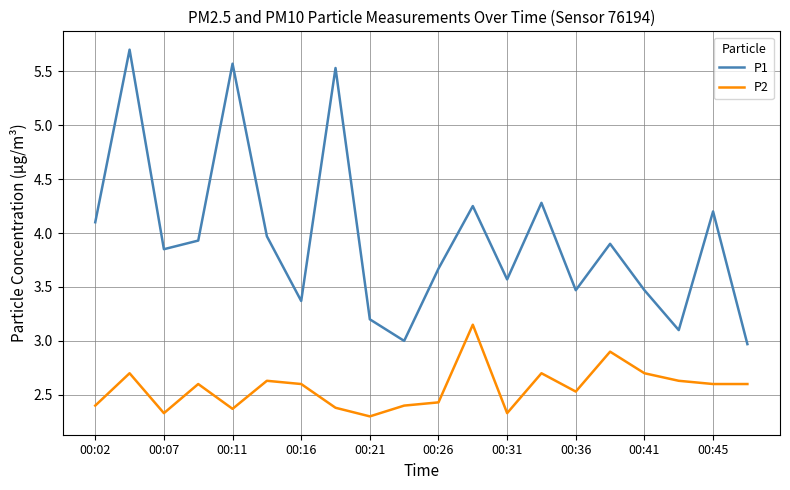

Which series has the largest range (max minus min)?

P1